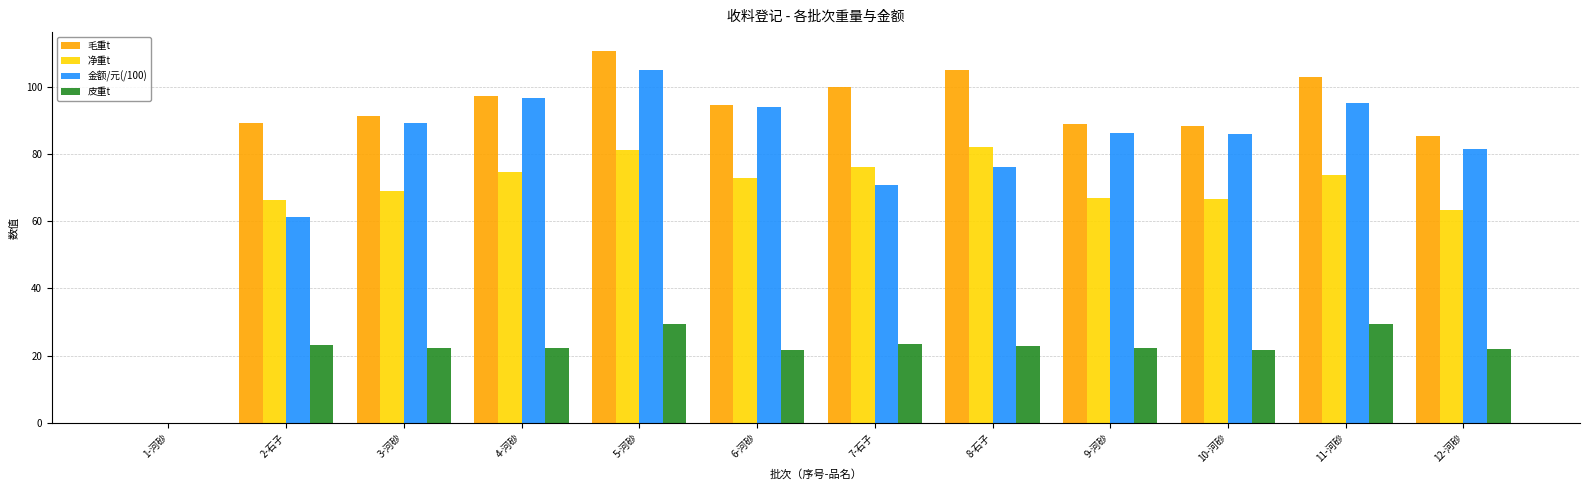

Which series changed the most between 6-河砂 and 12-河砂?

金额/元(/100)